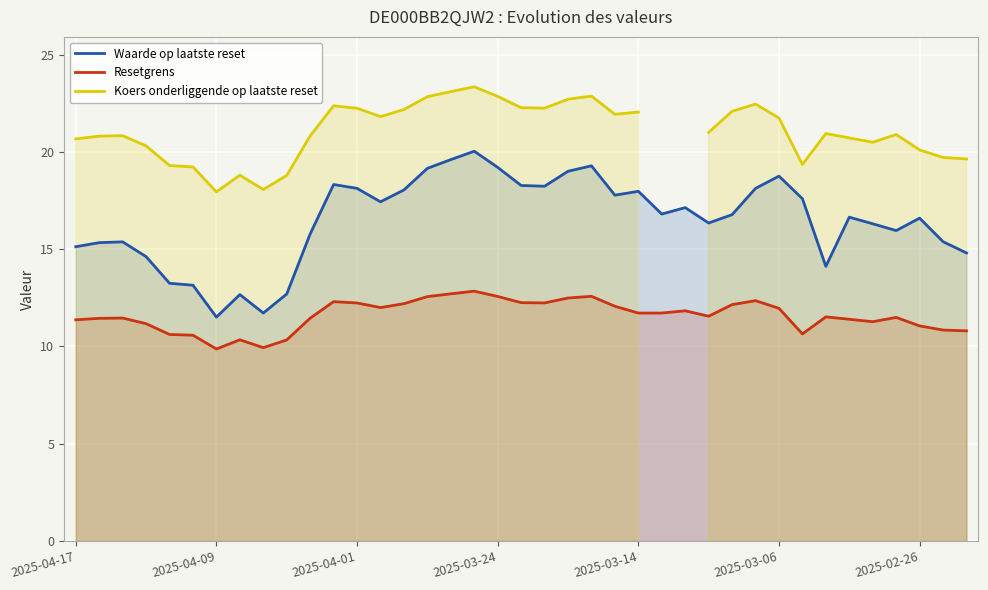

Which category has the highest value in the Koers onderliggende op laatste reset series?

17